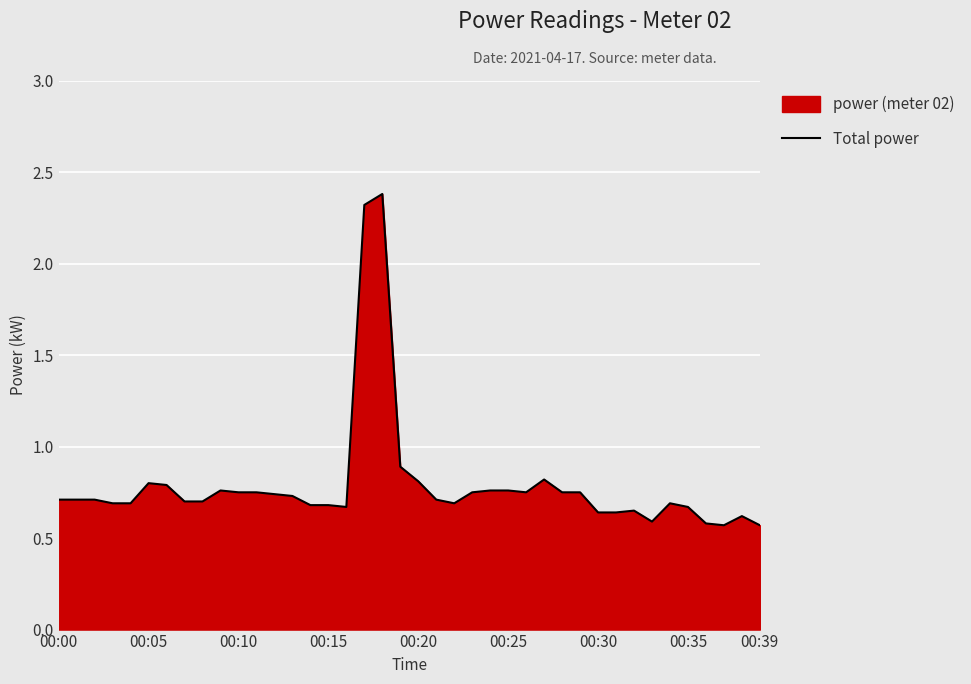

Does the chart display data point markers on the line(s)?

No